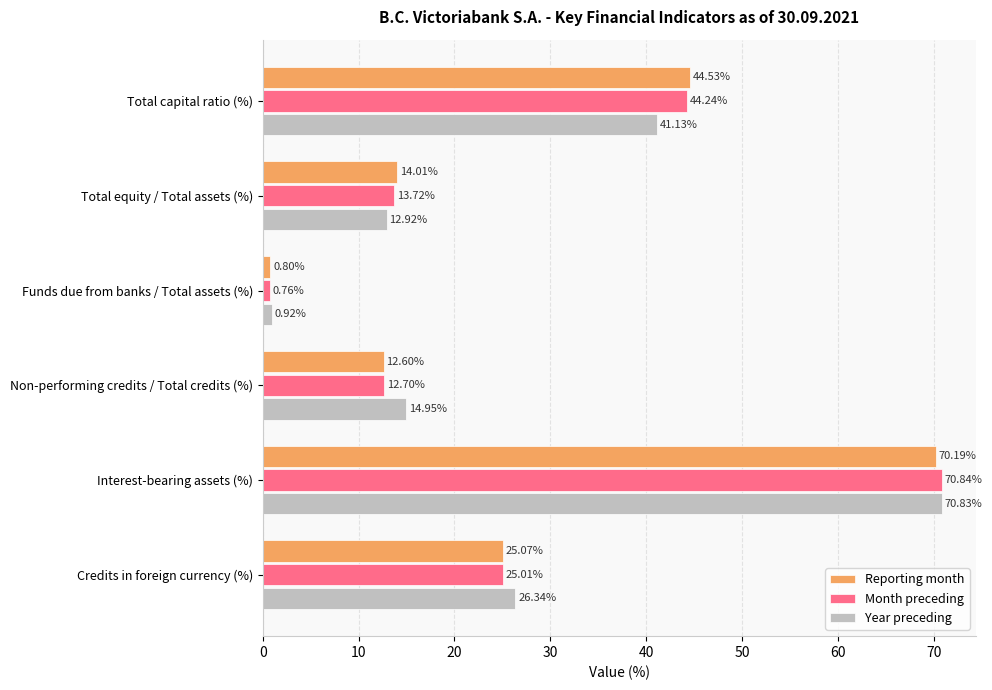

Where is Reporting month nearest to the value 35?

Total capital ratio (%)